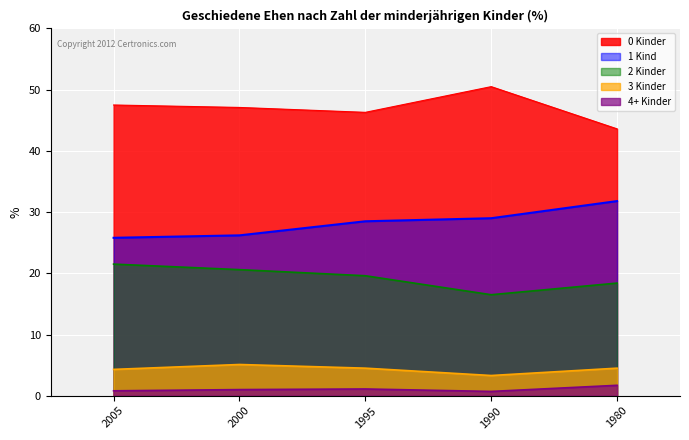

What is the sum of the 0 Kinder values at 1980 and 2005?

91.1